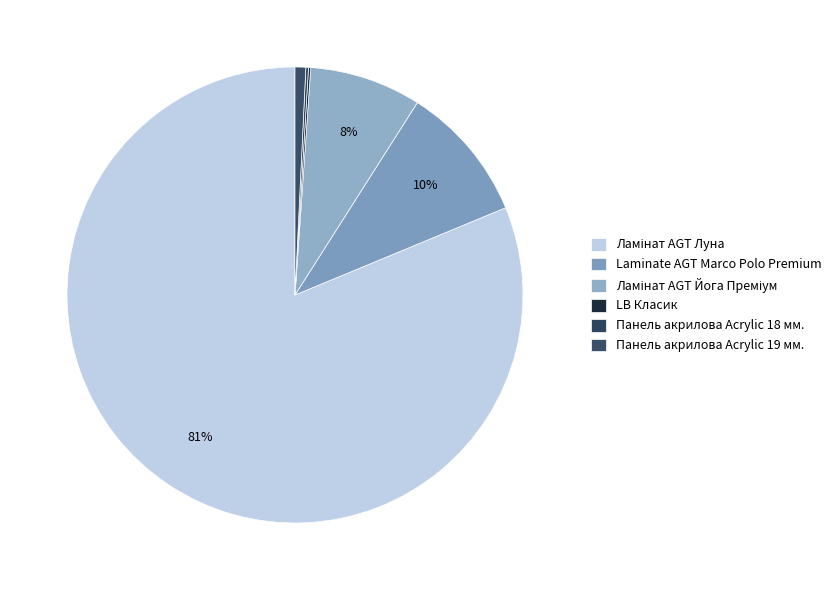

What percentage is the Laminate AGT Marco Polo Premium slice, to the nearest percent?

10%